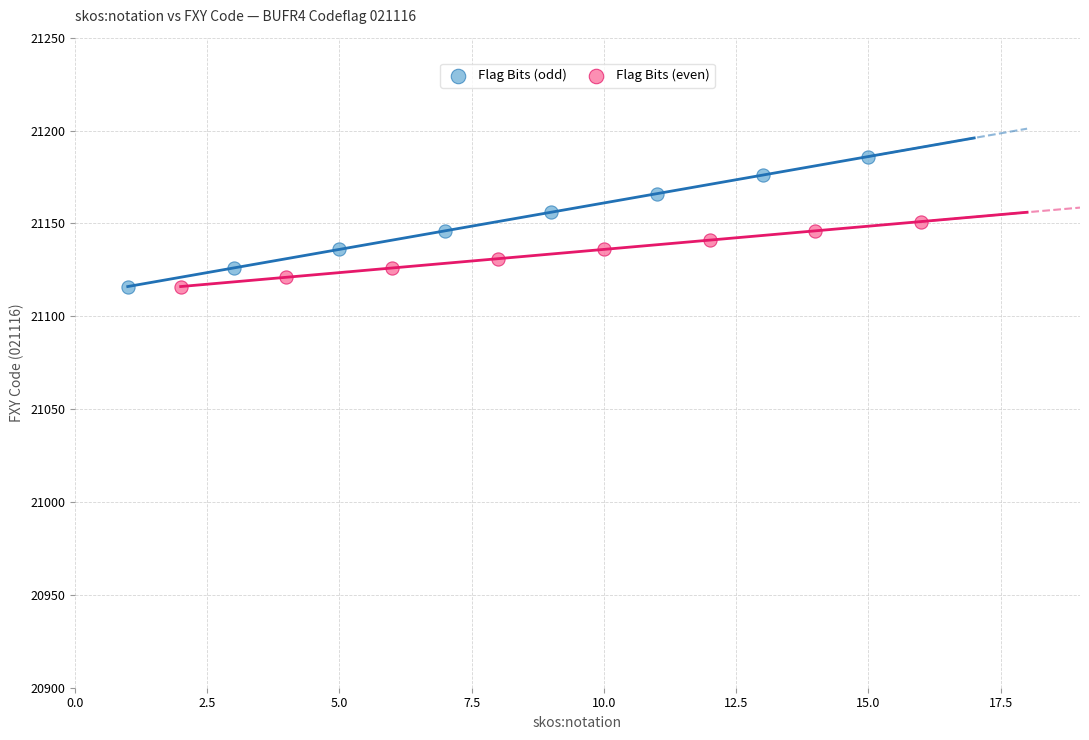

Which series has the widest spread of Y values?

Flag Bits (odd)